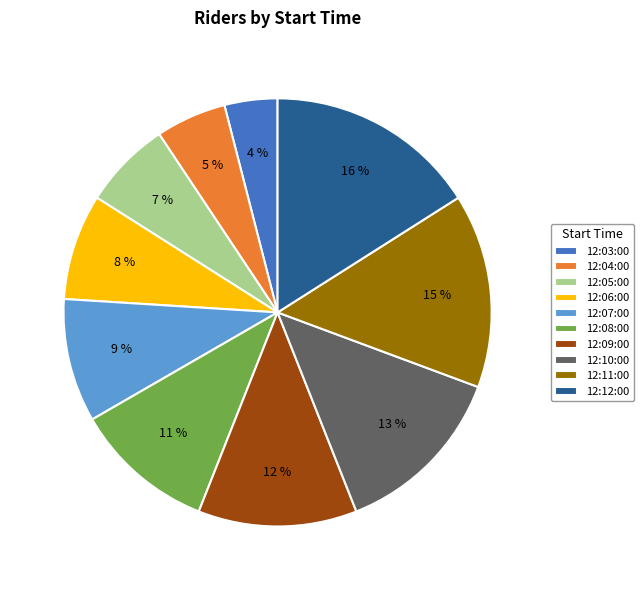

Between 12:04:00 and 12:10:00, which is larger?

12:10:00